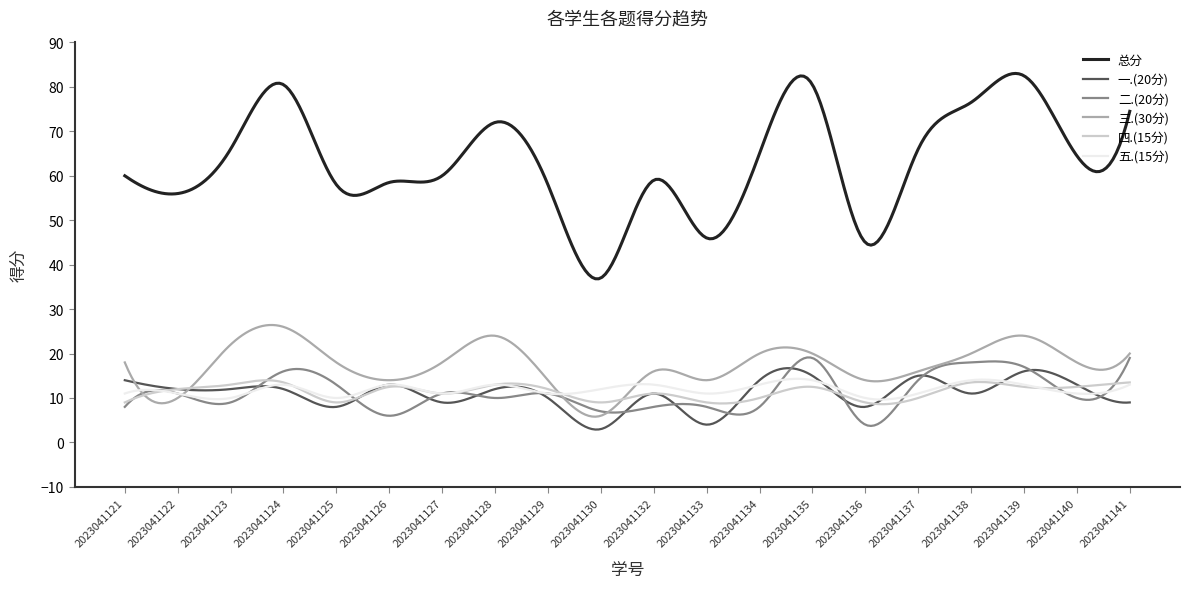

Which series has the largest total across all categories?

总分